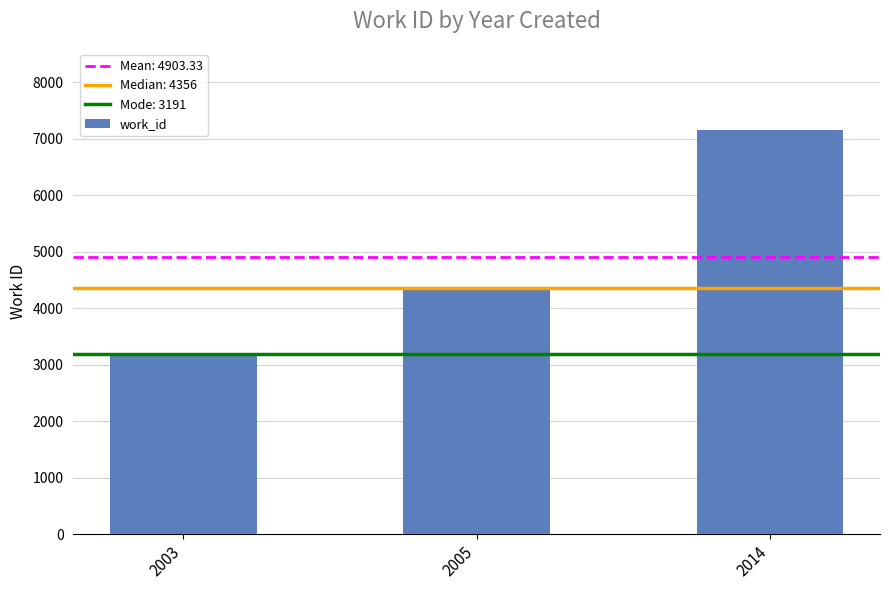

What is the change in value from 2003 to 2005?

+1165